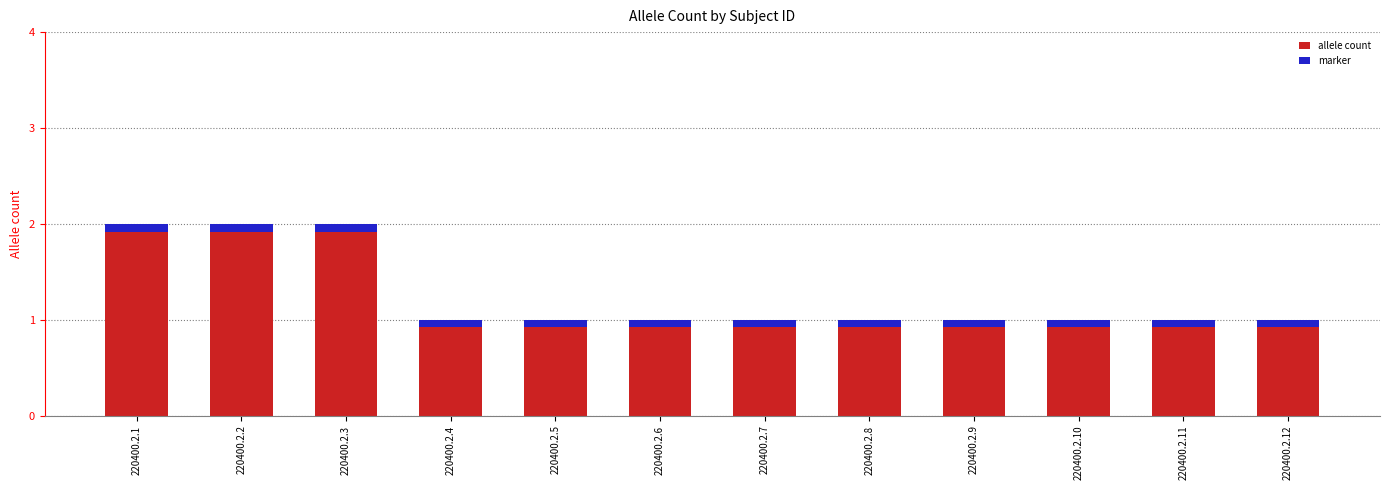

Which has a higher value, 220400.2.4 or 220400.2.9?

220400.2.4